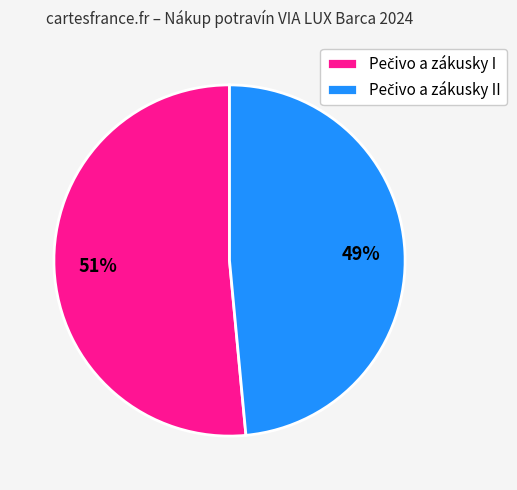

Is there a majority slice in this chart?

Yes